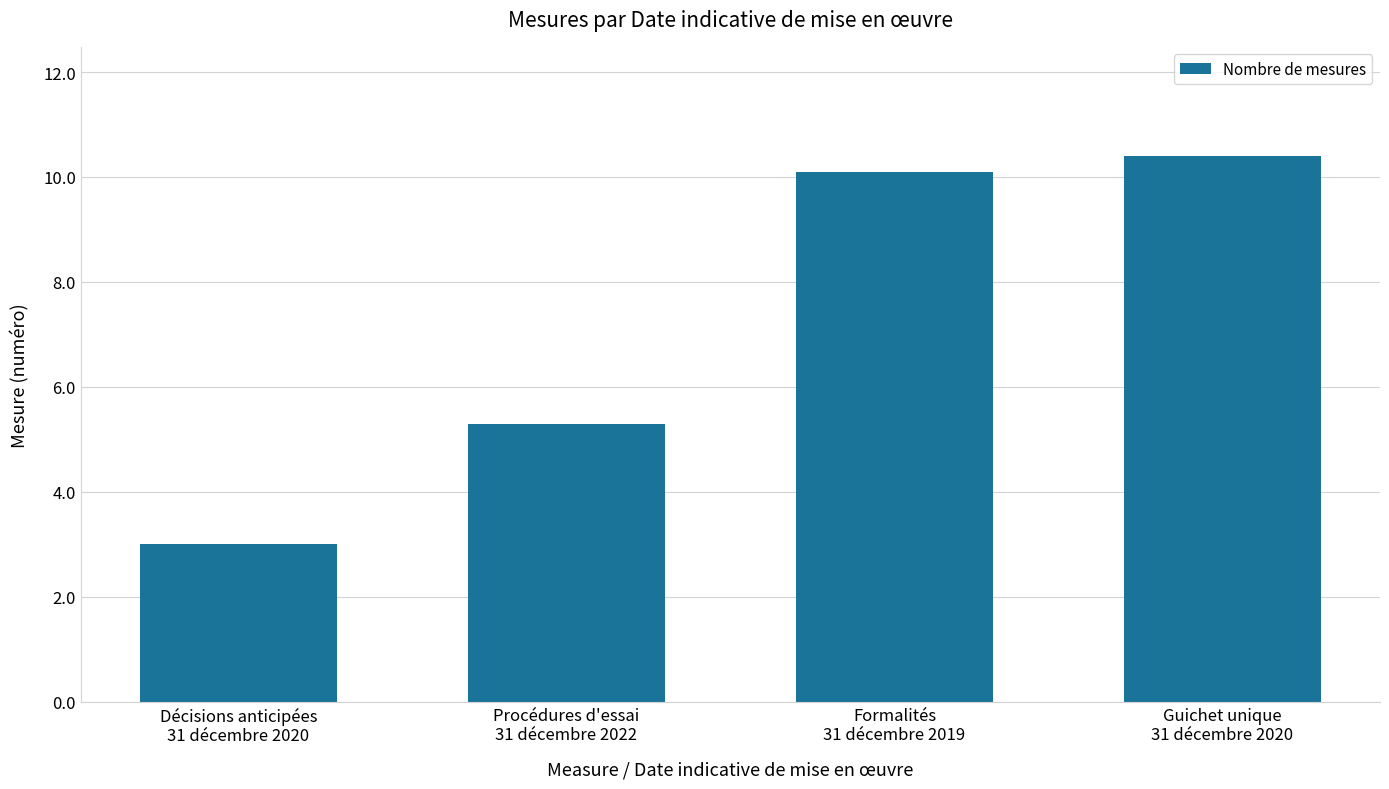

How many bars are there in total?

4